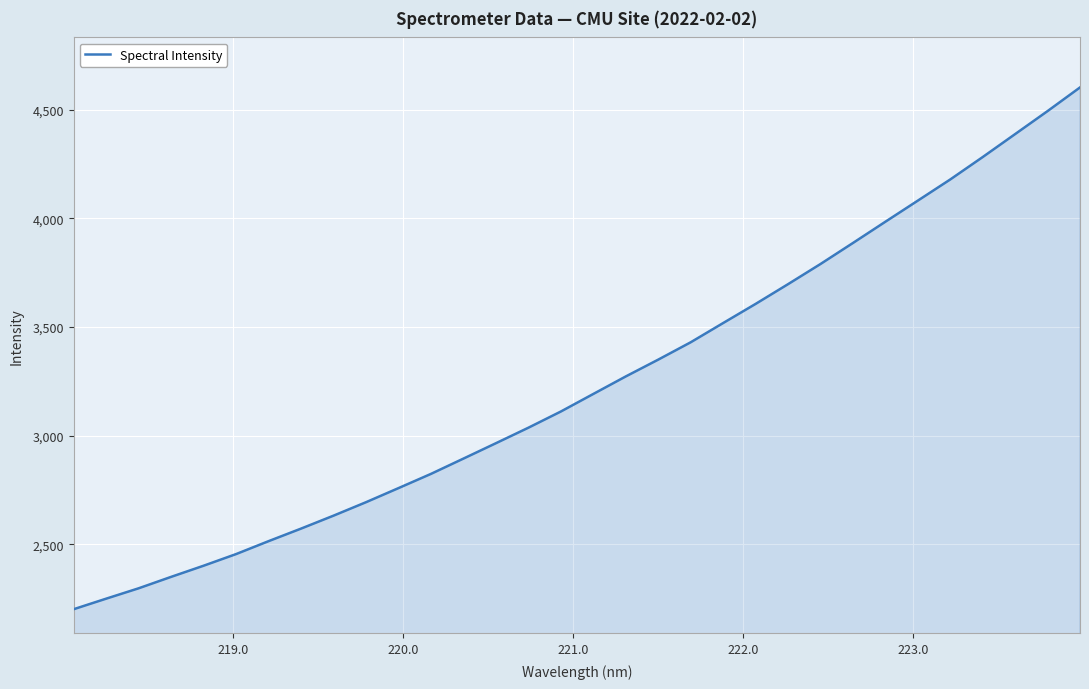

What is the difference between the maximum and minimum values?

2399.6